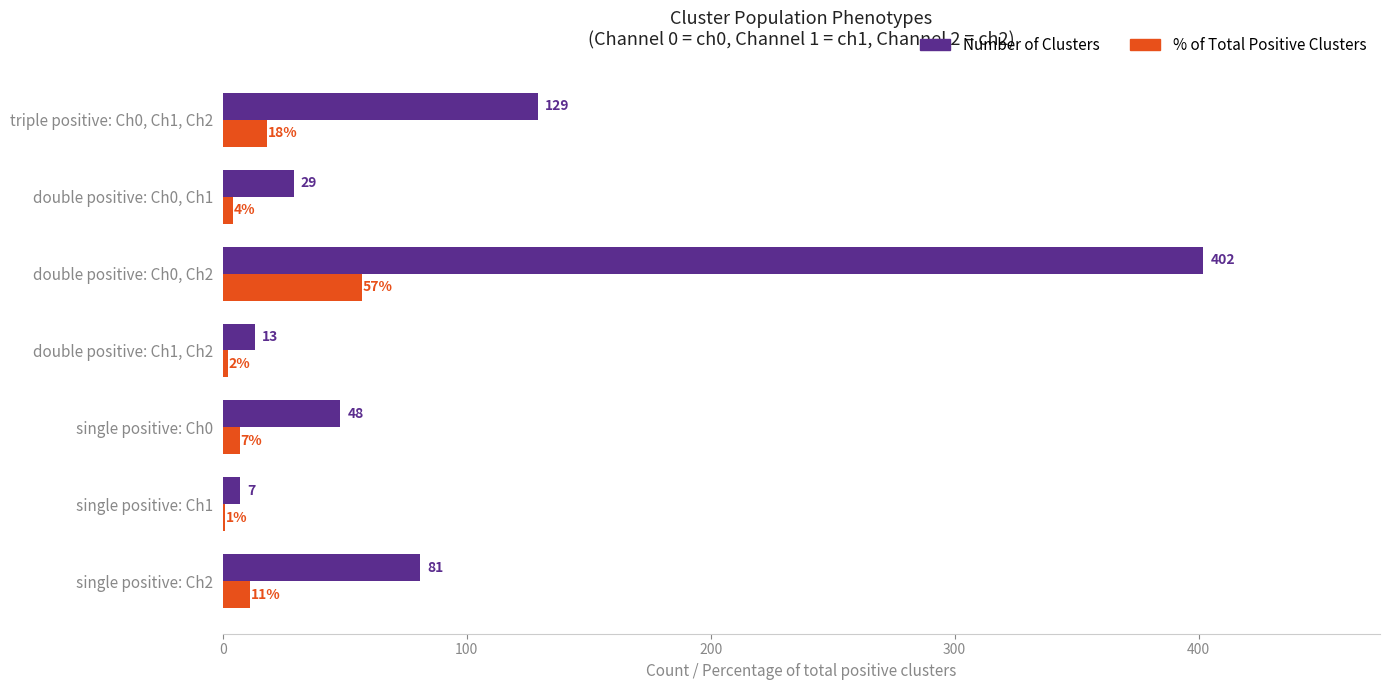

The value of % of Total Positive Clusters at double positive: Ch0, Ch2 is 15. True or false?

False